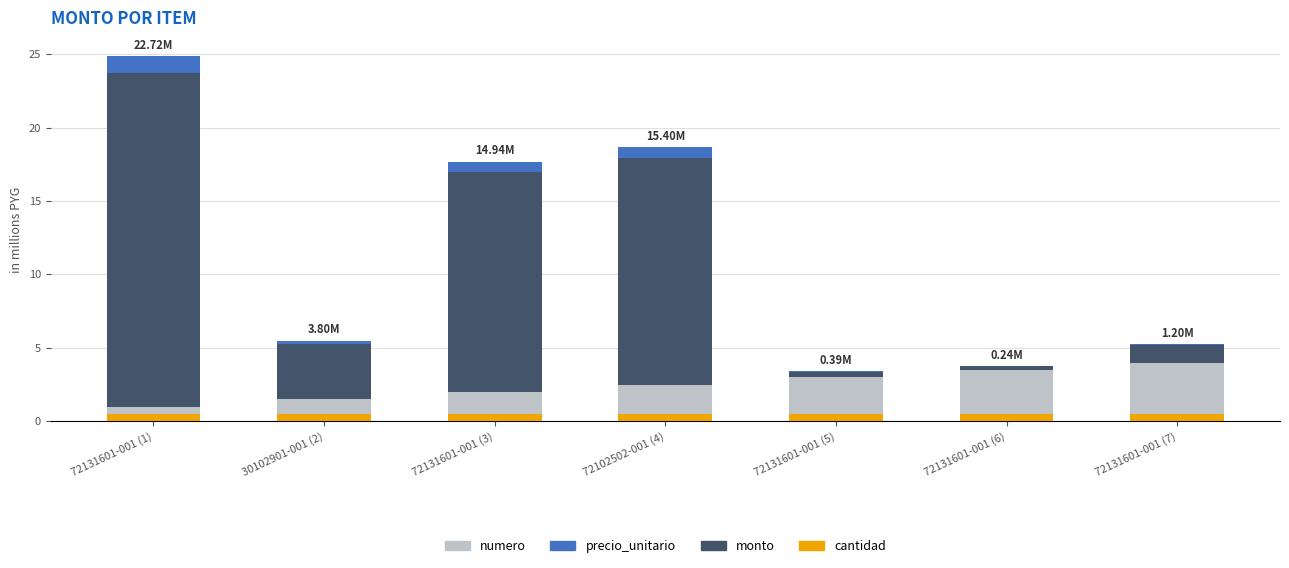

Are the bars grouped side by side (vs. stacked)?

No